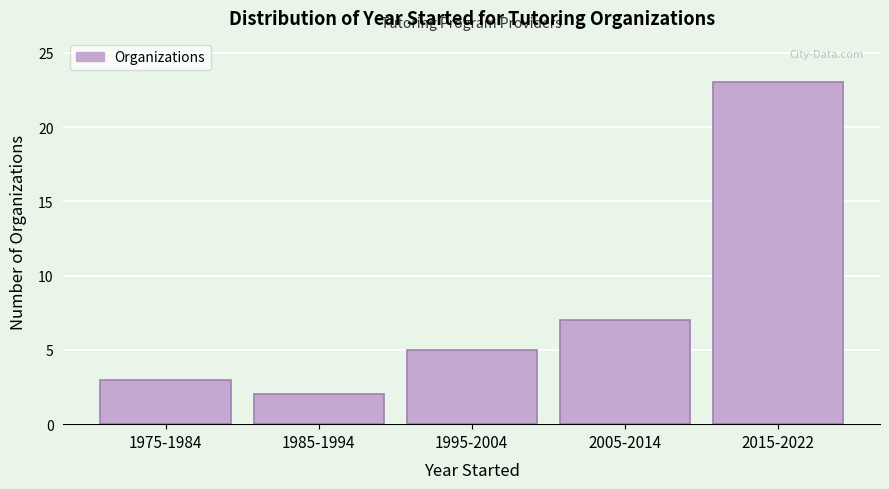

Reading right to left, list all the values displayed in this chart.

23	7	5	2	3